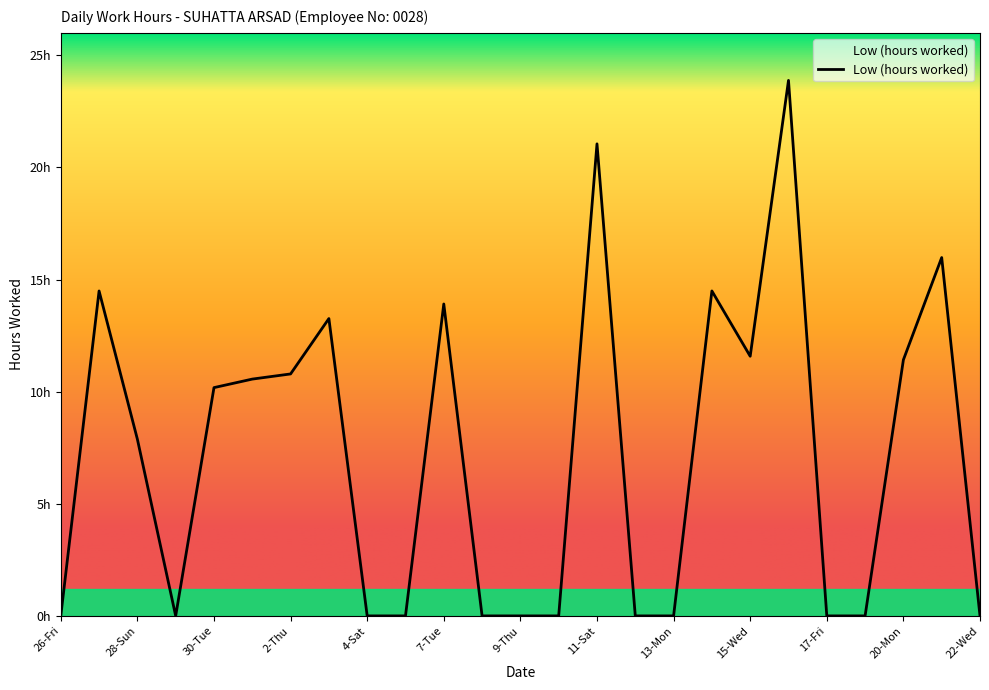

Does the chart have visible grid lines?

No